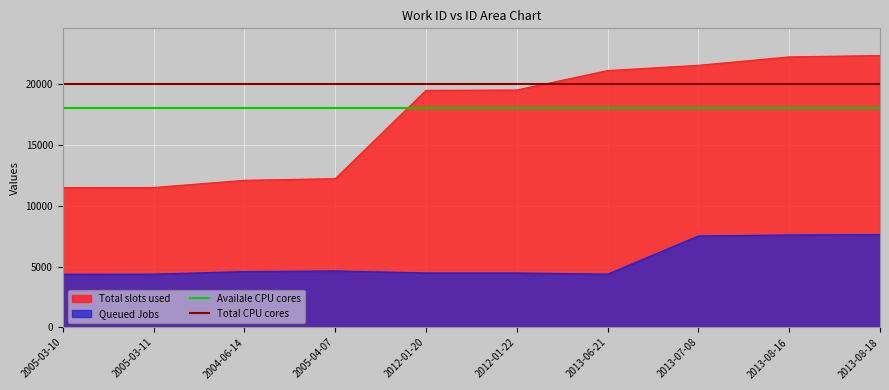

True or false: Queued Jobs and Total slots used cross at least once.

False